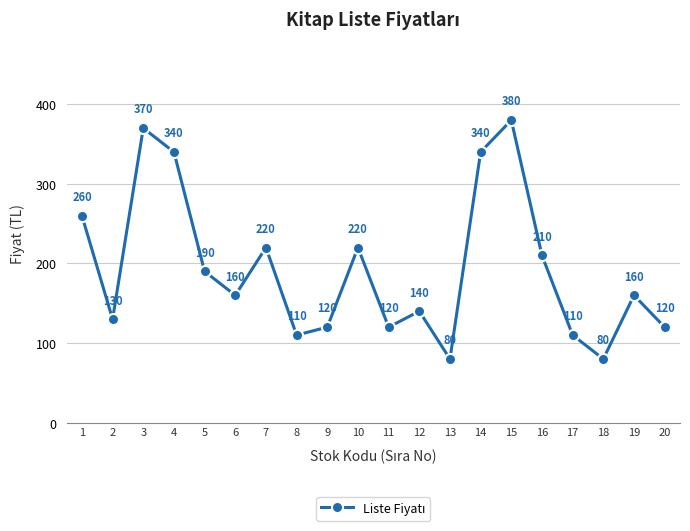

What is the change in value from 6 to 18?

-80